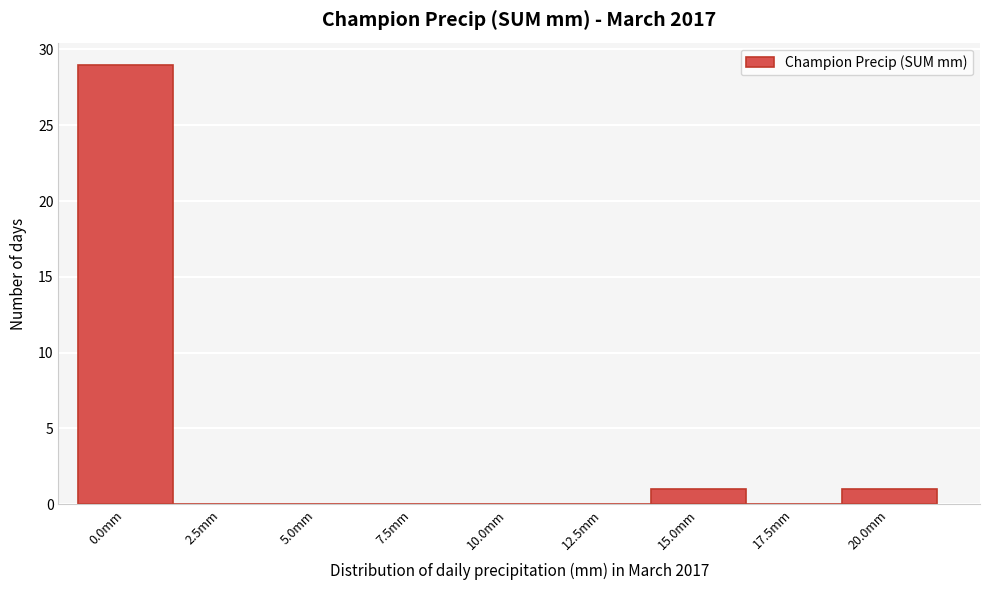

Reading left to right, what are all the values shown in this chart?

0.0mm=29	2.5mm=0	5.0mm=0	7.5mm=0	10.0mm=0	12.5mm=0	15.0mm=1	17.5mm=0	20.0mm=1